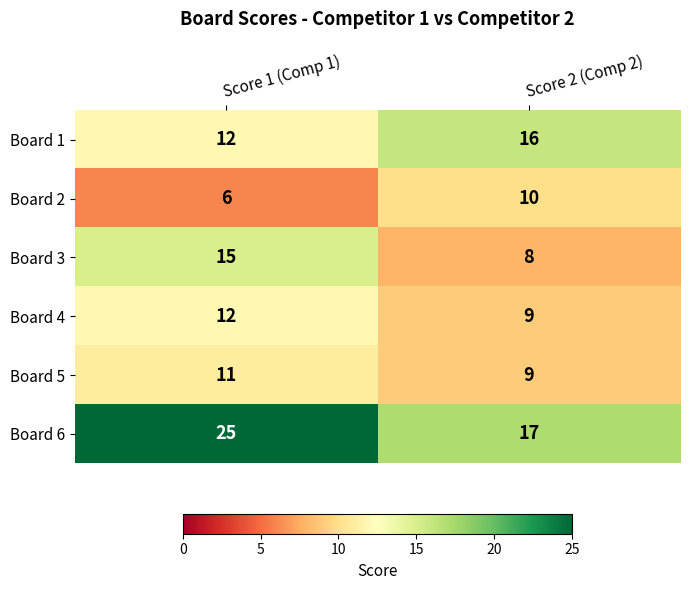

Between Score 1 (Comp 1) and Score 2 (Comp 2), which series saw the biggest shift?

Board 6